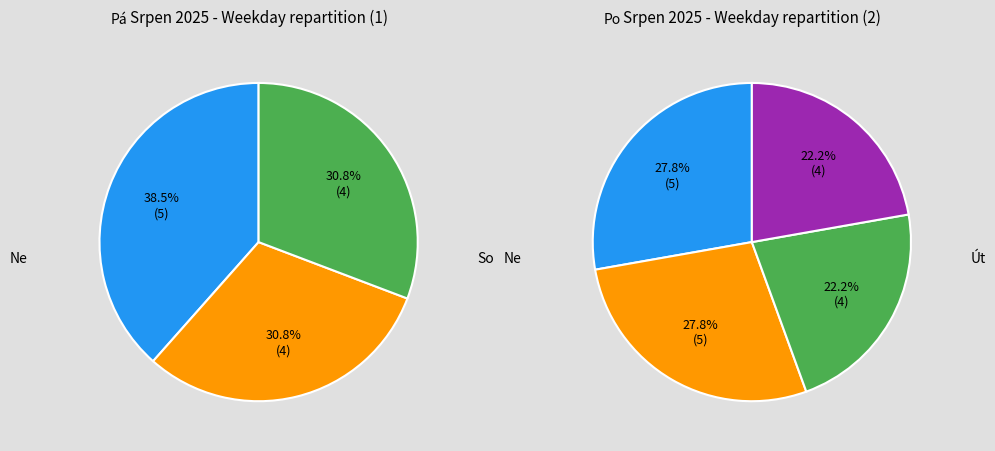

Which slice is the smallest?

So